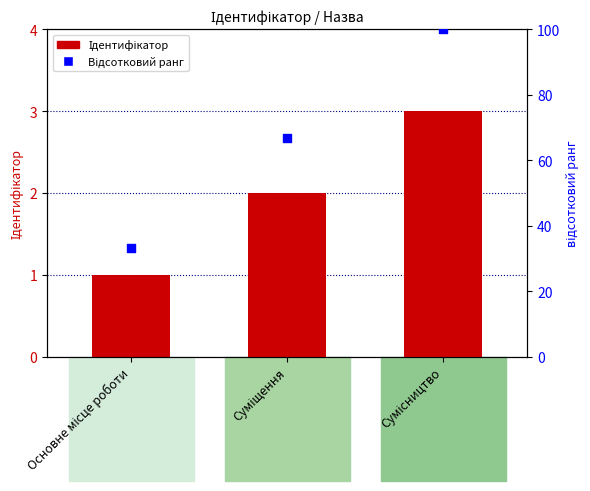

Which series reaches the minimum Y coordinate?

Ідентифікатор